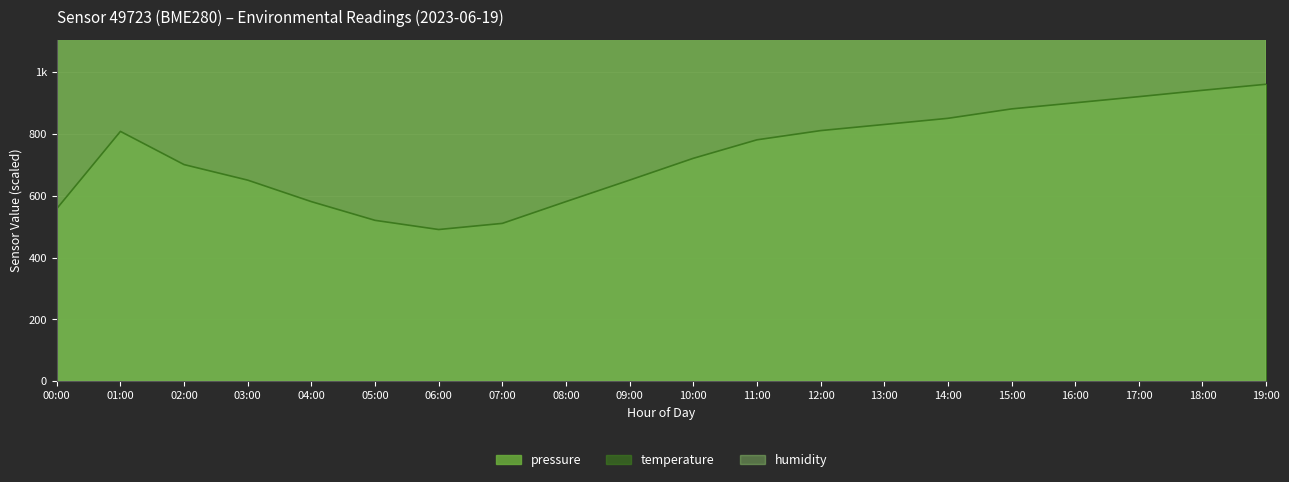

The pressure series shows 1199.7 at 17:00. True or false?

False